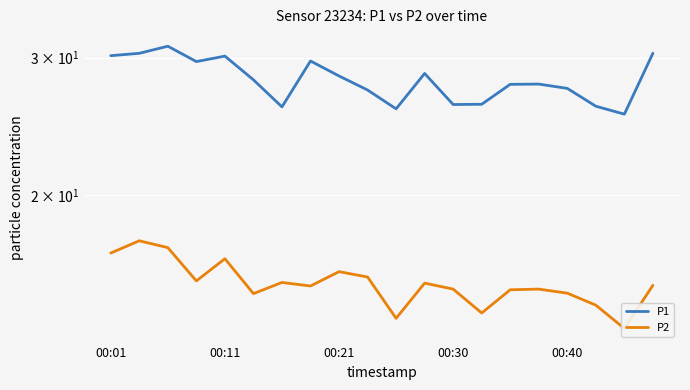

What is the difference between the P2 values at 7 and 18?

1.8